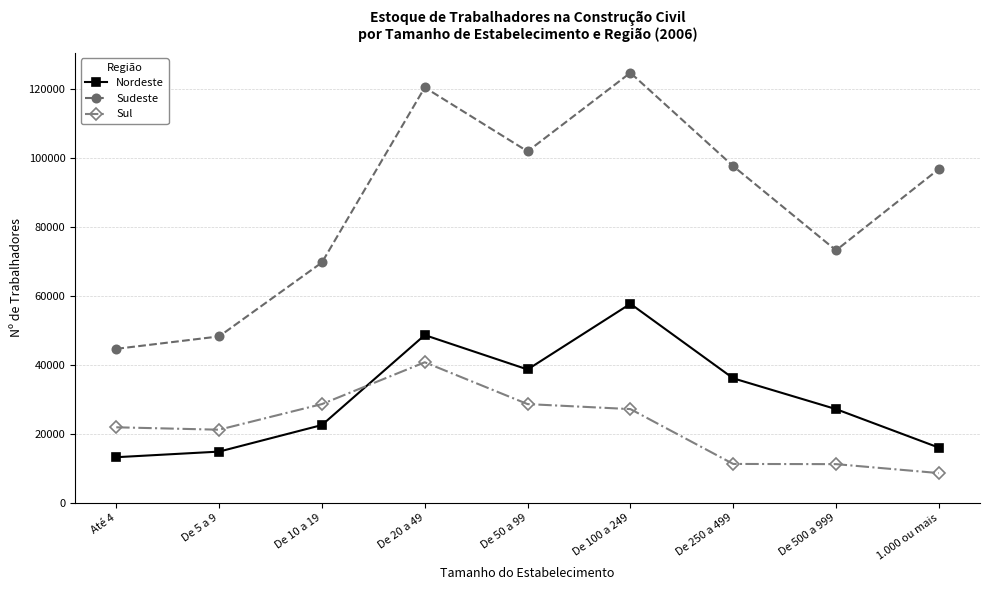

What is the total value across all series at De 100 a 249?

209673